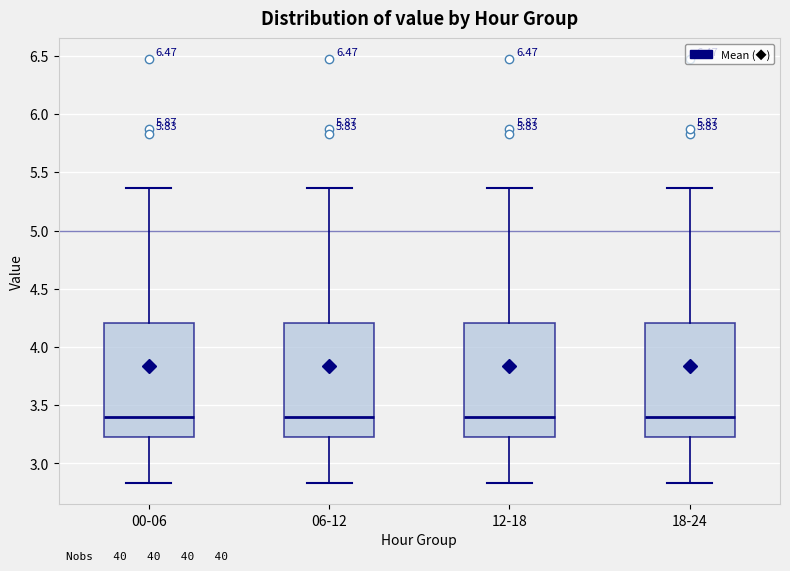

Reading left to right, read every box against the y-axis: the position of its median line, the range the box covers, and the ends of its whiskers. The values are not printed on the chart, so give them approximately, as read against the axis.

00-06: median 3.40, box 3.25 to 4.20, whiskers 2.85 to 5.35
06-12: median 3.40, box 3.25 to 4.20, whiskers 2.85 to 5.35
12-18: median 3.40, box 3.25 to 4.20, whiskers 2.85 to 5.35
18-24: median 3.40, box 3.25 to 4.20, whiskers 2.85 to 5.35